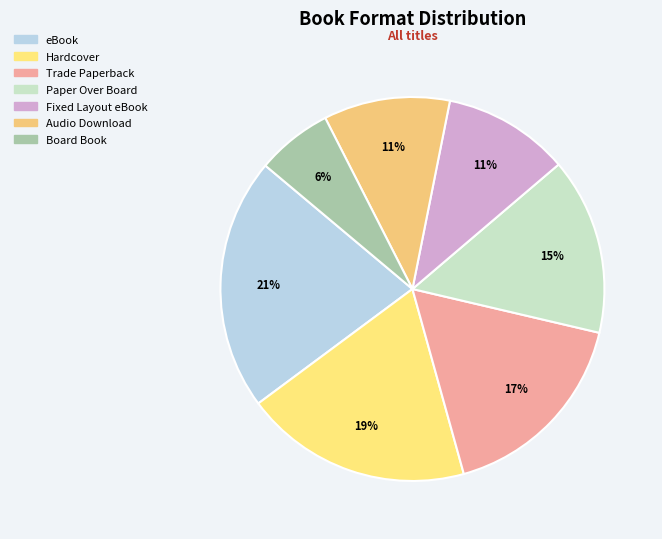

To the nearest percent, what is the difference between the Paper Over Board and Fixed Layout eBook slice percentages?

4%